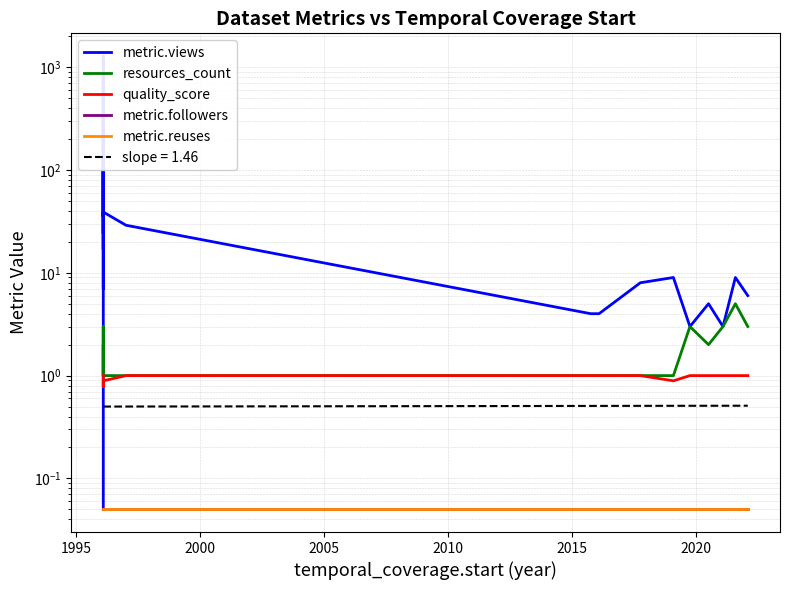

What is the value of the metric.views point at the 4th from the left?

24.0